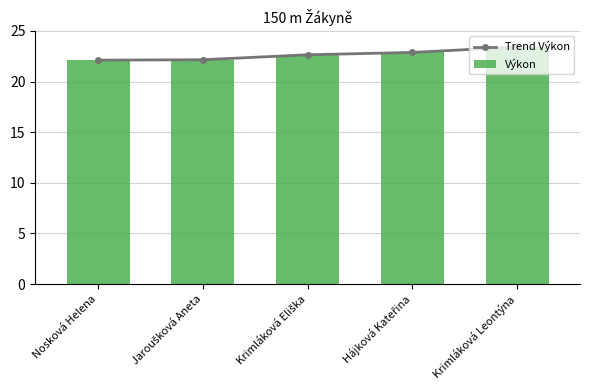

What is the greatest value displayed?

23.4